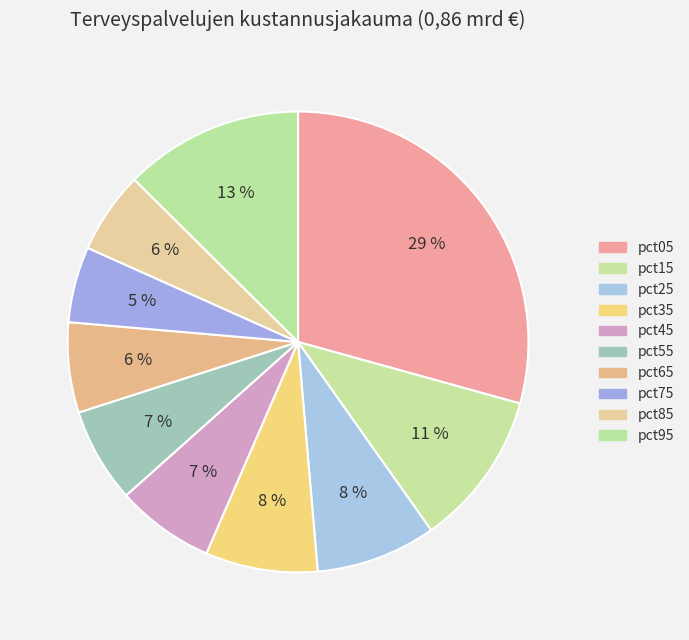

Count the number of slices in the pie.

10